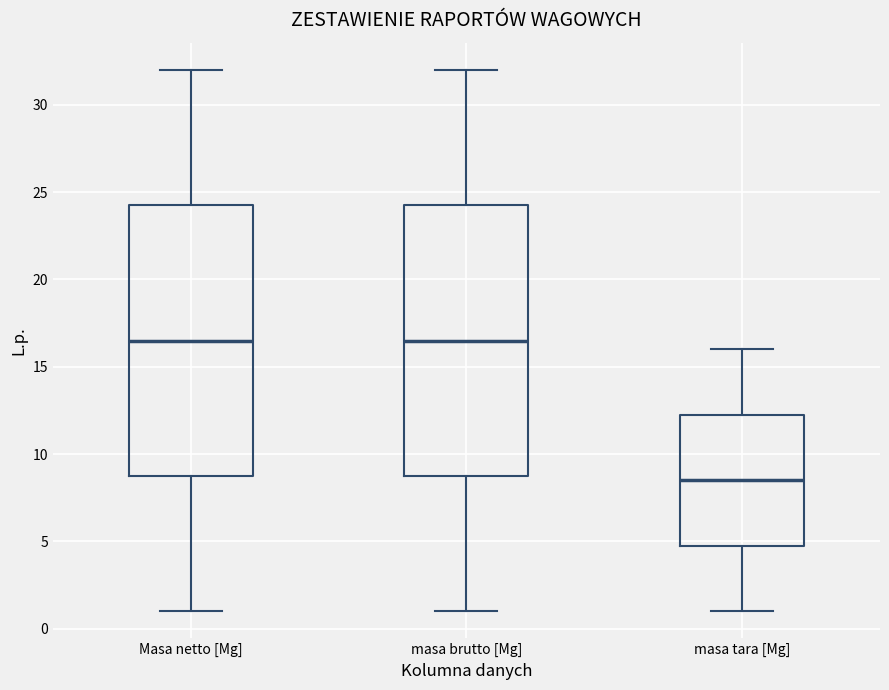

Where does the lower whisker of the box for masa brutto [Mg] end on the y-axis? The values are not printed on the chart, so give them approximately, as read against the axis.

1.0